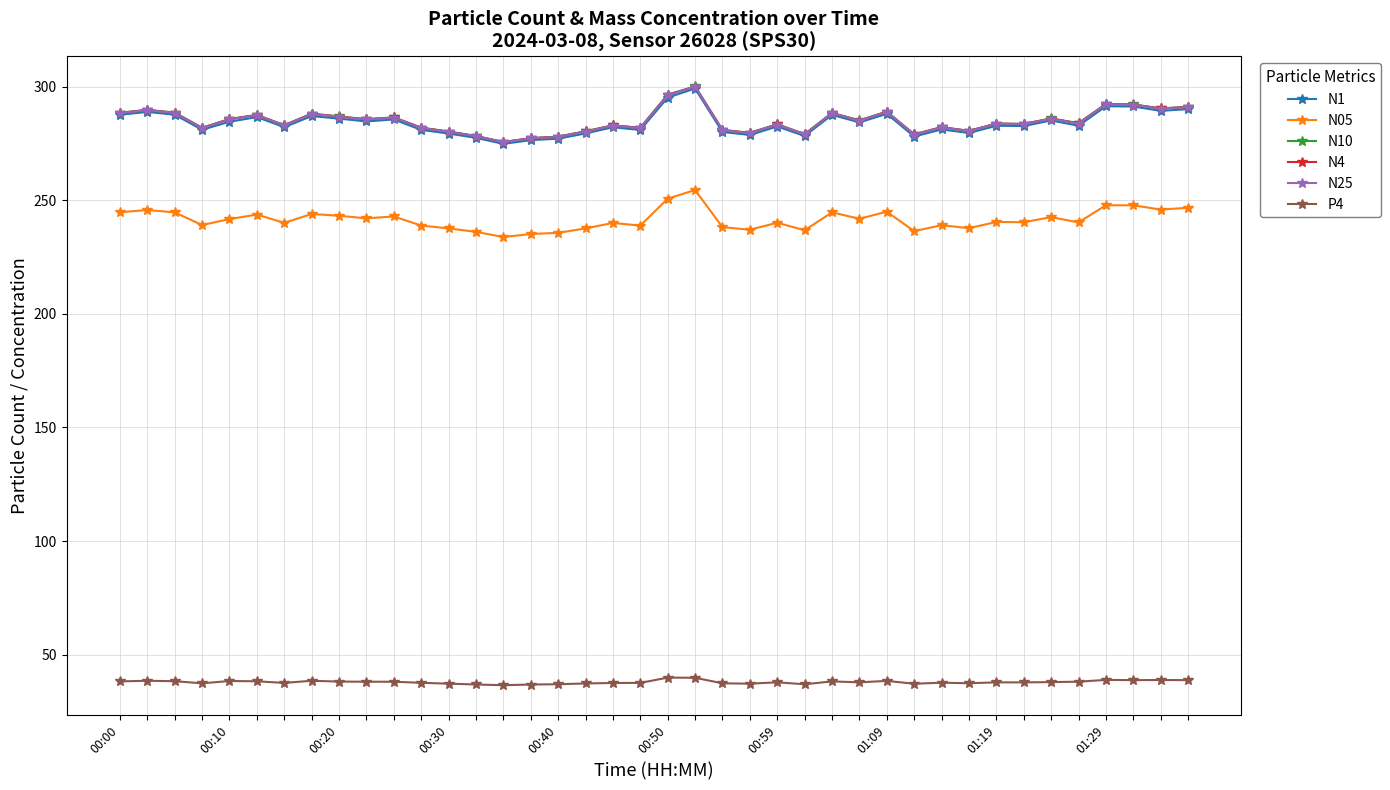

True or false: N25 has more than 2 interior local peaks.

True